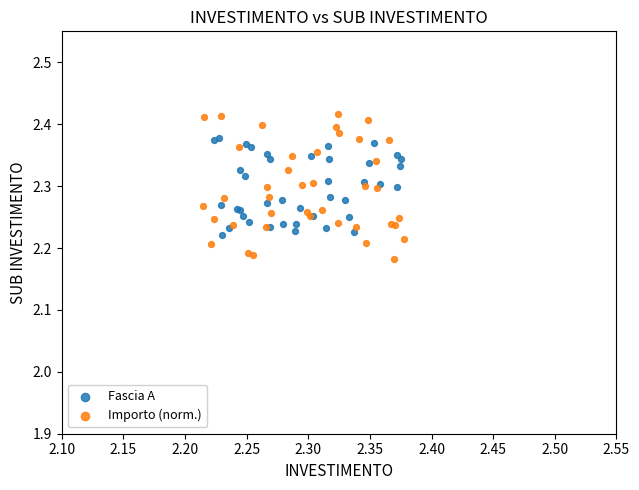

Which series contains the lowest Y value?

Importo (norm.)